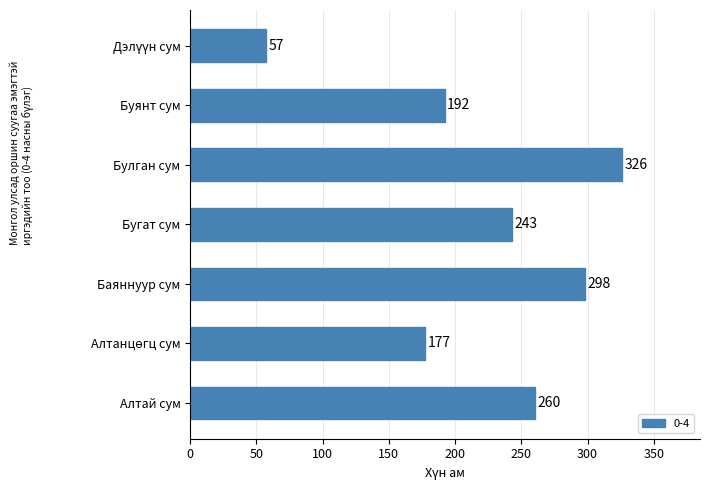

Reading bottom to top, list all the values displayed in this chart.

260	177	298	243	326	192	57